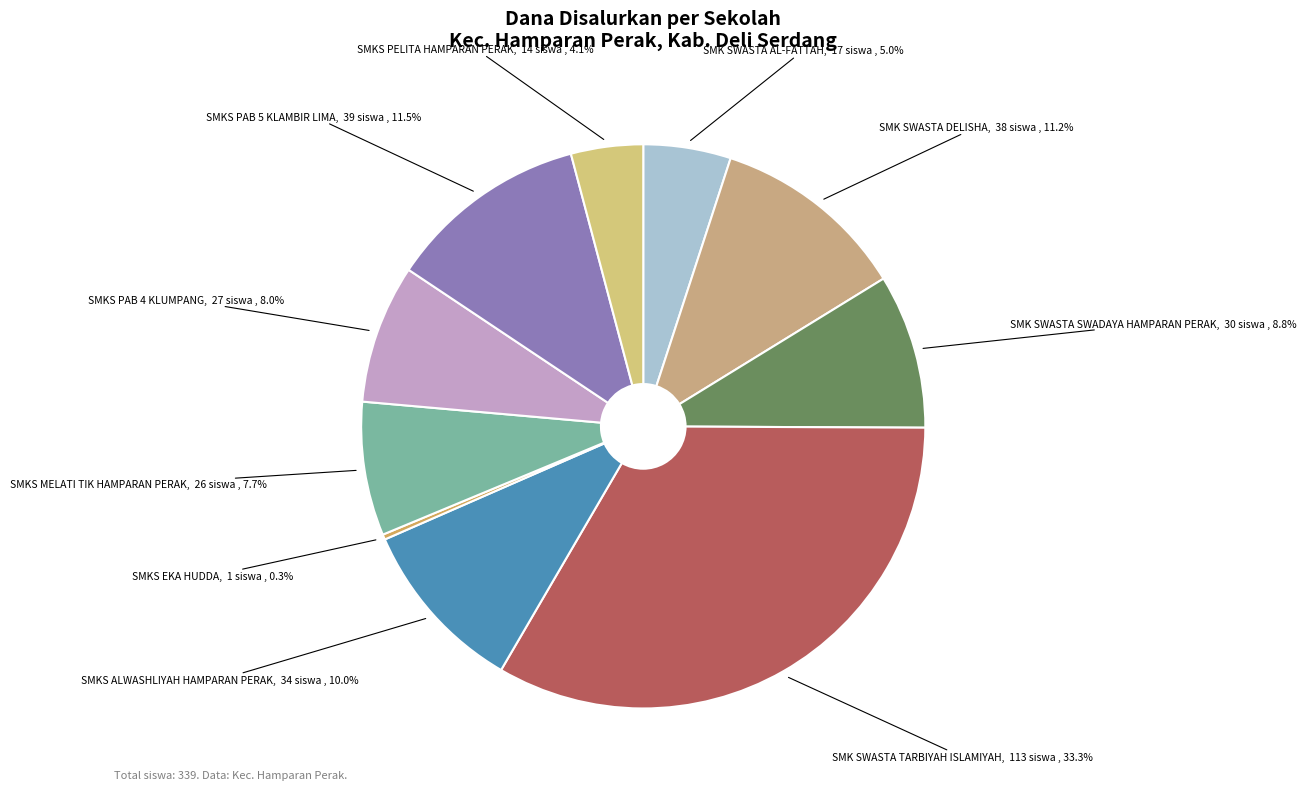

What percentage is NOT represented by SMKS EKA HUDDA?

99.7%